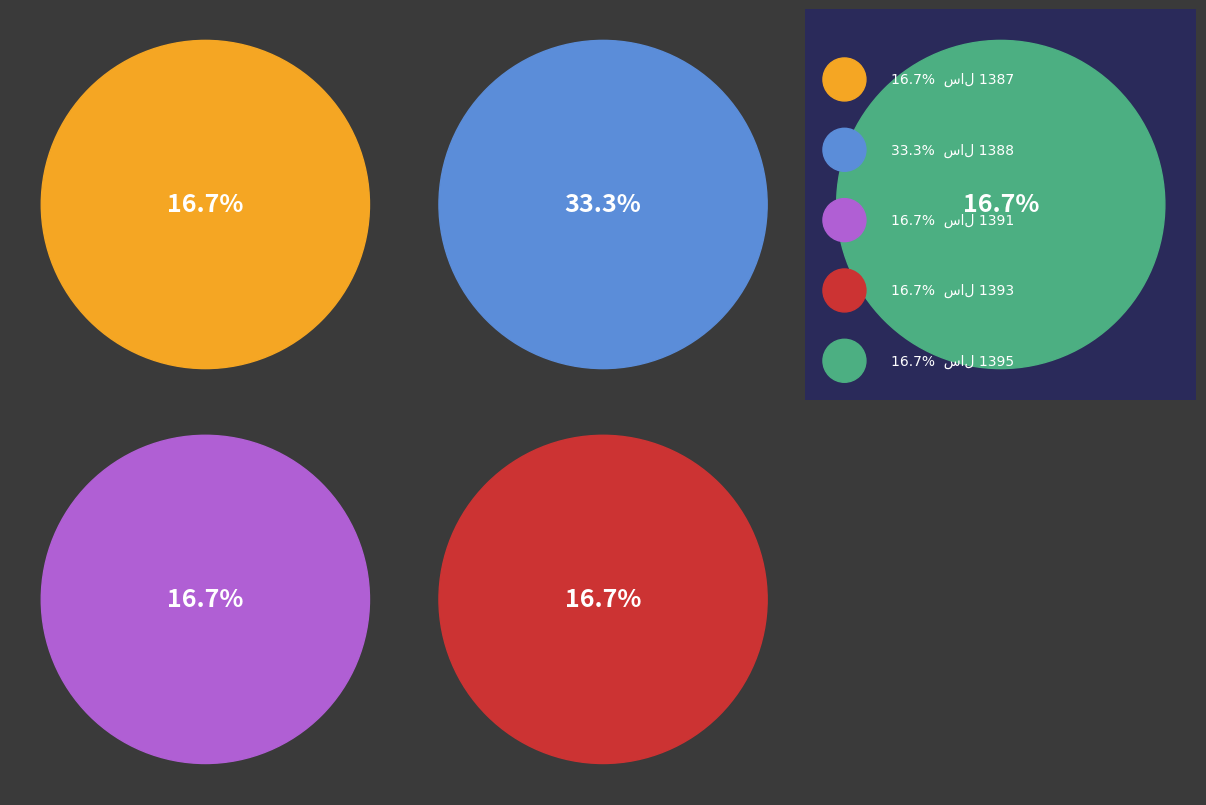

How many segments does this pie chart have?

5